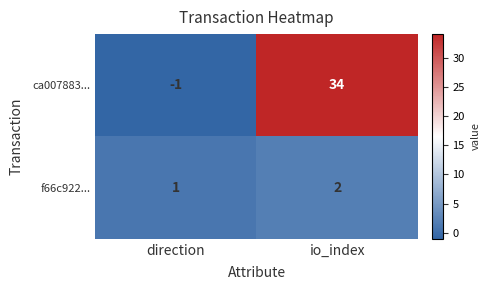

Rank the series at direction from highest to lowest value.

f66c922..., ca007883...